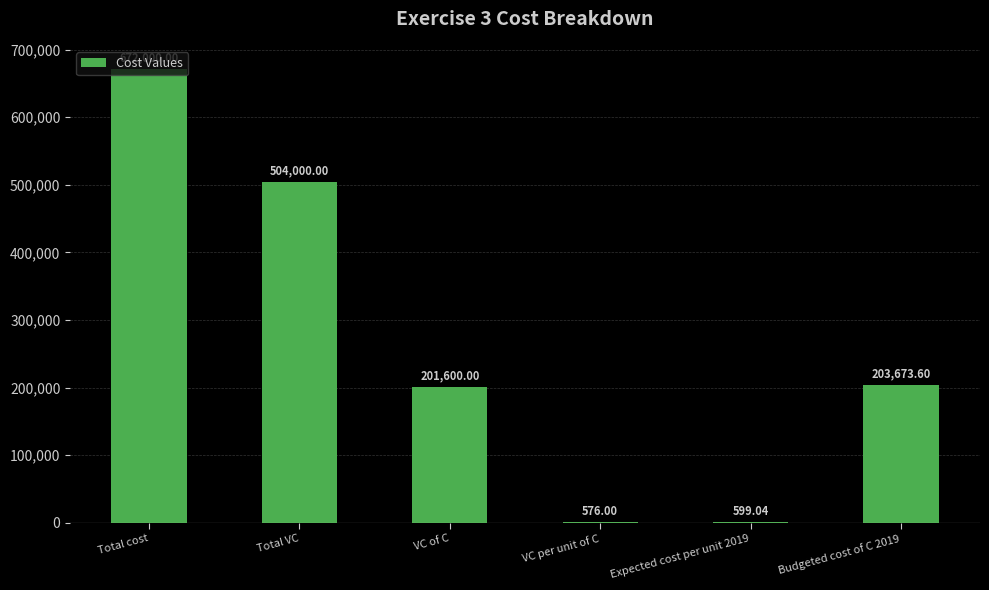

Between VC of C and Total cost, which is larger?

Total cost